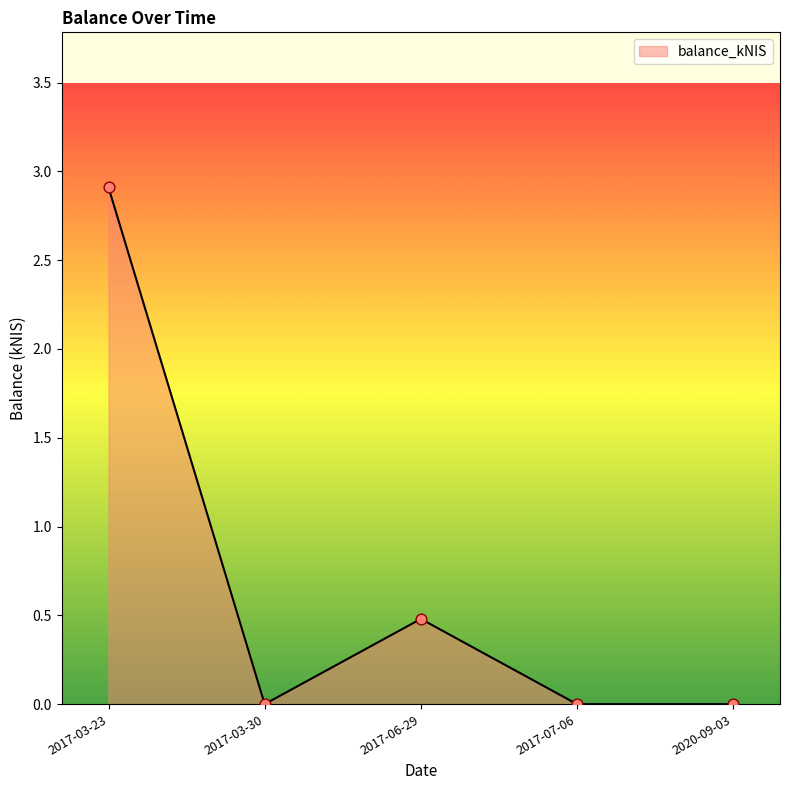

What is the change in value from 2017-06-29 to 2017-07-06?

-0.5